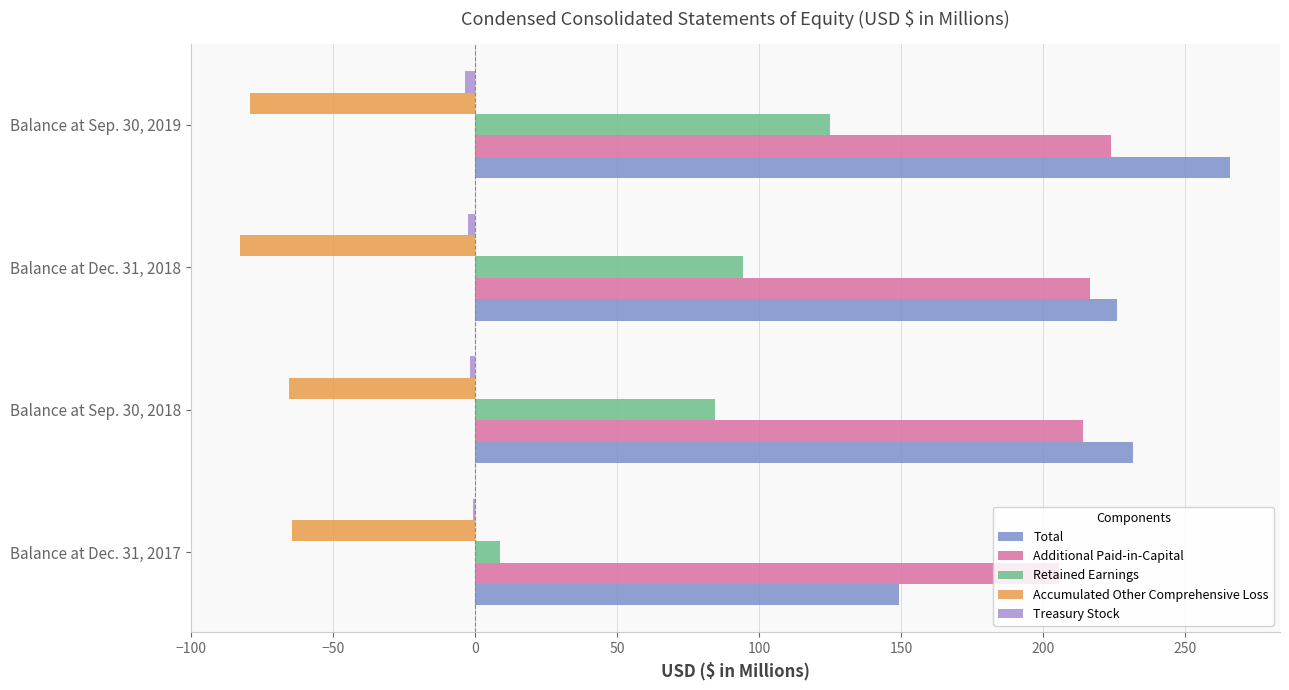

Is the value of Retained Earnings at Balance at Sep. 30, 2018 greater than the value of Accumulated Other Comprehensive Loss at Balance at Dec. 31, 2017?

Yes